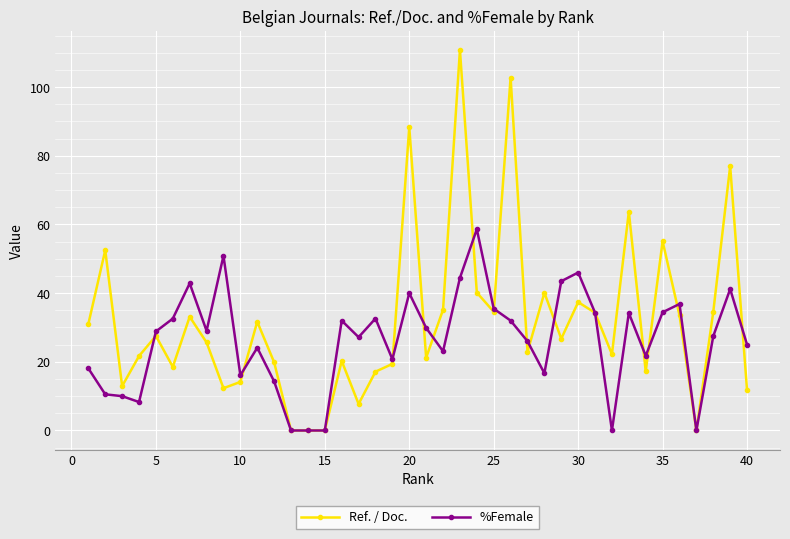

Which series has the widest spread of values?

Ref. / Doc.